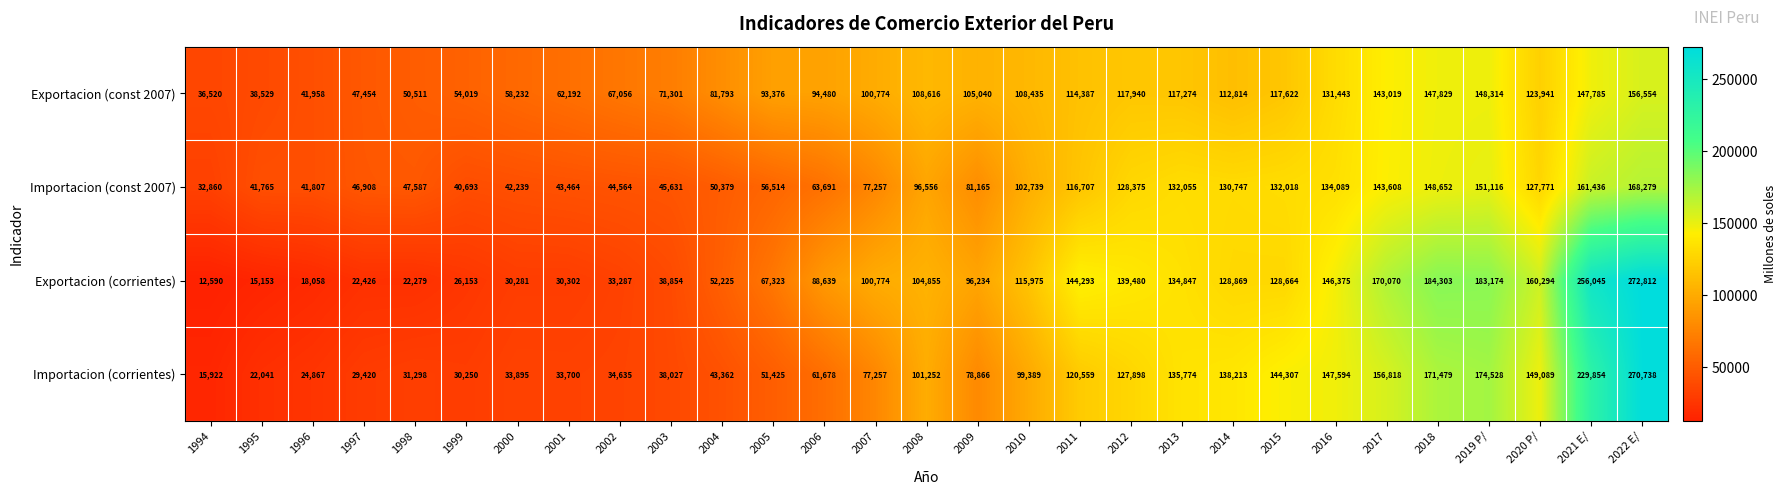

Which series changed the most between 1995 and 2009?

Exportacion (corrientes)